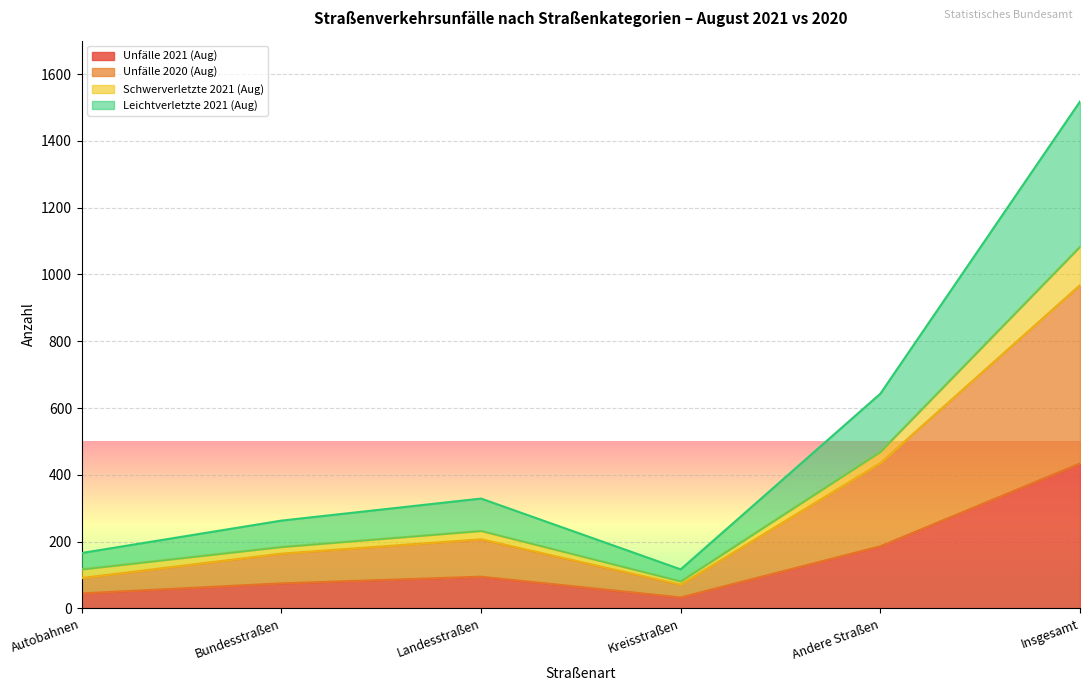

What is the minimum value for Unfälle 2021 (Aug)?

33